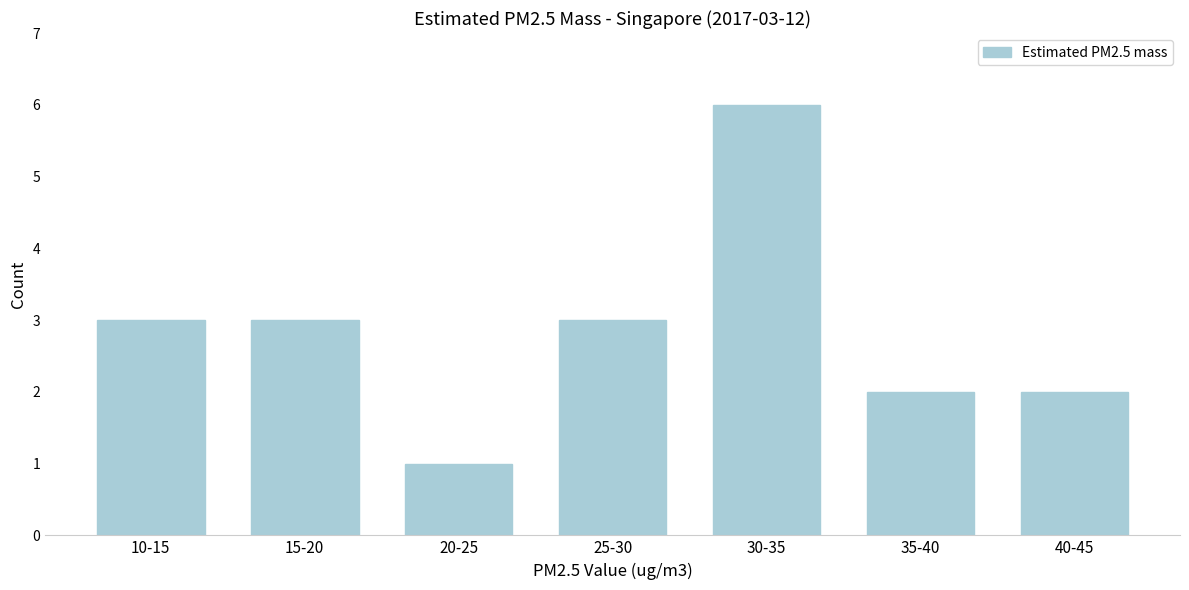

Reading left to right, list all the values displayed in this chart.

10-15=3	15-20=3	20-25=1	25-30=3	30-35=6	35-40=2	40-45=2